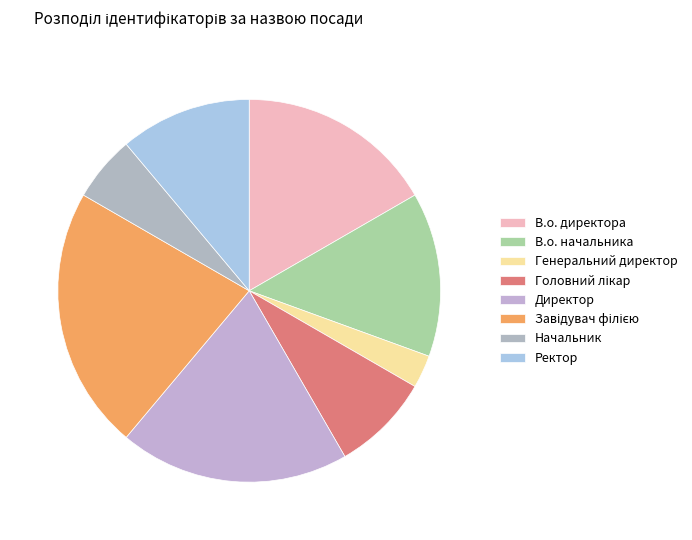

To the nearest percent, what portion does В.о. директора represent?

17%